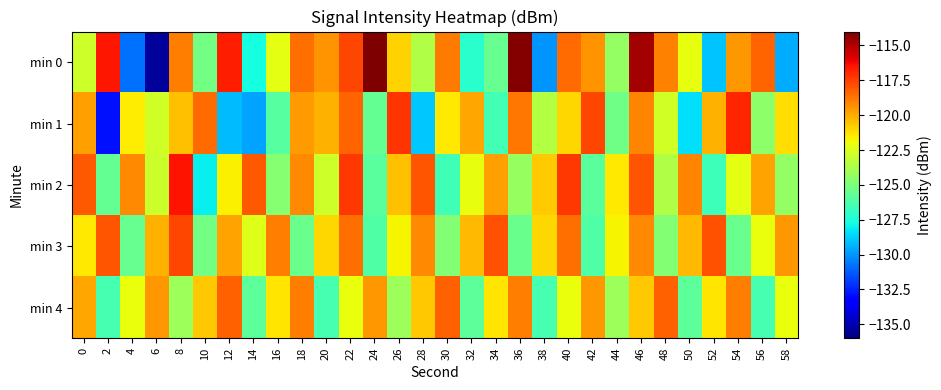

Reading left to right, transcribe all the data shown in this chart.

min 0: 0=-122.8	2=-116.5	4=-130.8	6=-135.4	8=-118.9	10=-125.2	12=-116.7	14=-127.7	16=-122.2	18=-118.6	20=-119.4	22=-117.6	24=-114.1	26=-120.9	28=-123.6	30=-118.8	32=-127.2	34=-125.6	36=-114.1	38=-130.0	40=-118.5	42=-119.4	44=-124.3	46=-114.7	48=-119.0	50=-122.1	52=-129.0	54=-119.6	56=-118.3	58=-129.5
min 1: 0=-119.7	2=-132.9	4=-121.5	6=-122.7	8=-120.5	10=-118.5	12=-129.2	14=-129.6	16=-126.0	18=-119.6	20=-120.1	22=-118.3	24=-125.7	26=-117.2	28=-128.9	30=-121.5	32=-119.9	34=-126.5	36=-118.8	38=-123.5	40=-121.0	42=-117.7	44=-125.3	46=-119.1	48=-122.8	50=-128.4	52=-120.1	54=-116.9	56=-124.5	58=-121.2
min 2: 0=-118.1	2=-125.7	4=-119.2	6=-122.9	8=-116.5	10=-128.0	12=-121.6	14=-118.1	16=-124.7	18=-119.2	20=-122.8	22=-117.3	24=-125.9	26=-120.5	28=-118.0	30=-126.6	32=-122.1	34=-119.7	36=-124.2	38=-120.8	40=-117.3	42=-125.9	44=-121.5	46=-118.0	48=-123.6	50=-119.1	52=-126.7	54=-122.2	56=-119.8	58=-124.3
min 3: 0=-121.5	2=-118.0	4=-125.6	6=-120.1	8=-117.7	10=-125.2	12=-119.8	14=-122.3	16=-118.9	18=-125.5	20=-121.0	22=-118.6	24=-126.1	26=-121.7	28=-119.2	30=-124.8	32=-120.3	34=-117.9	36=-125.5	38=-121.0	40=-118.6	42=-126.1	44=-121.7	46=-119.2	48=-124.8	50=-120.3	52=-117.9	54=-125.5	56=-122.0	58=-119.6
min 4: 0=-119.9	2=-126.5	4=-122.0	6=-119.6	8=-124.1	10=-120.7	12=-118.2	14=-125.8	16=-121.3	18=-118.9	20=-126.5	22=-122.0	24=-119.6	26=-124.1	28=-120.7	30=-118.2	32=-125.8	34=-121.3	36=-118.9	38=-126.5	40=-122.0	42=-119.6	44=-124.1	46=-120.7	48=-118.2	50=-125.8	52=-121.3	54=-118.9	56=-126.5	58=-122.0